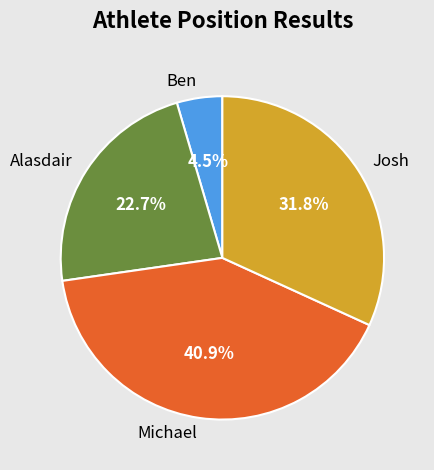

Is there a majority slice in this chart?

No